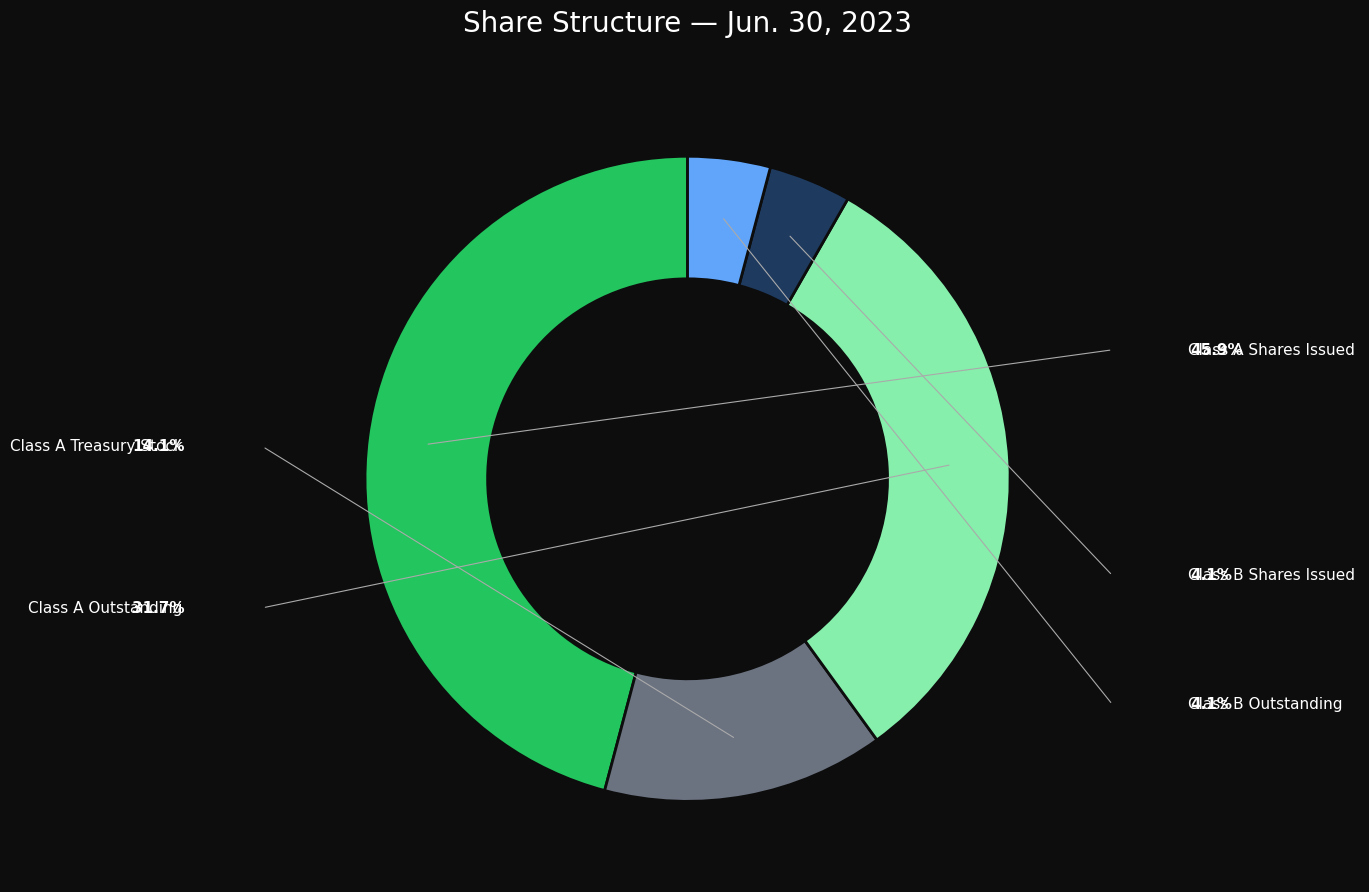

Is there a majority slice in this chart?

No